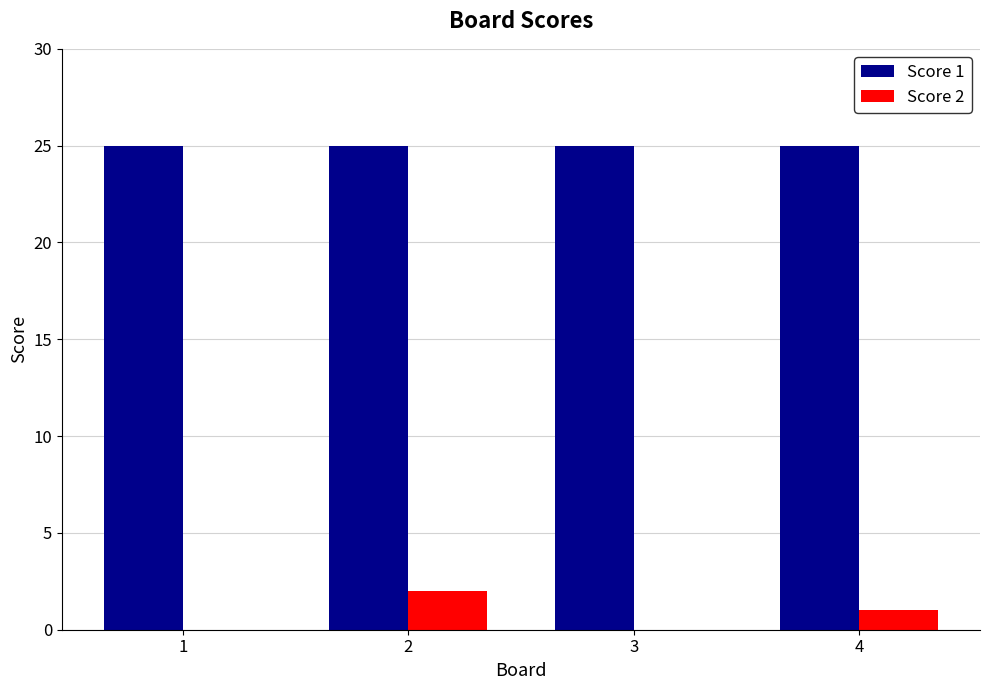

Reading right to left, extract all data points from this chart.

Score 1: 25	25	25	25
Score 2: 1	0	2	0